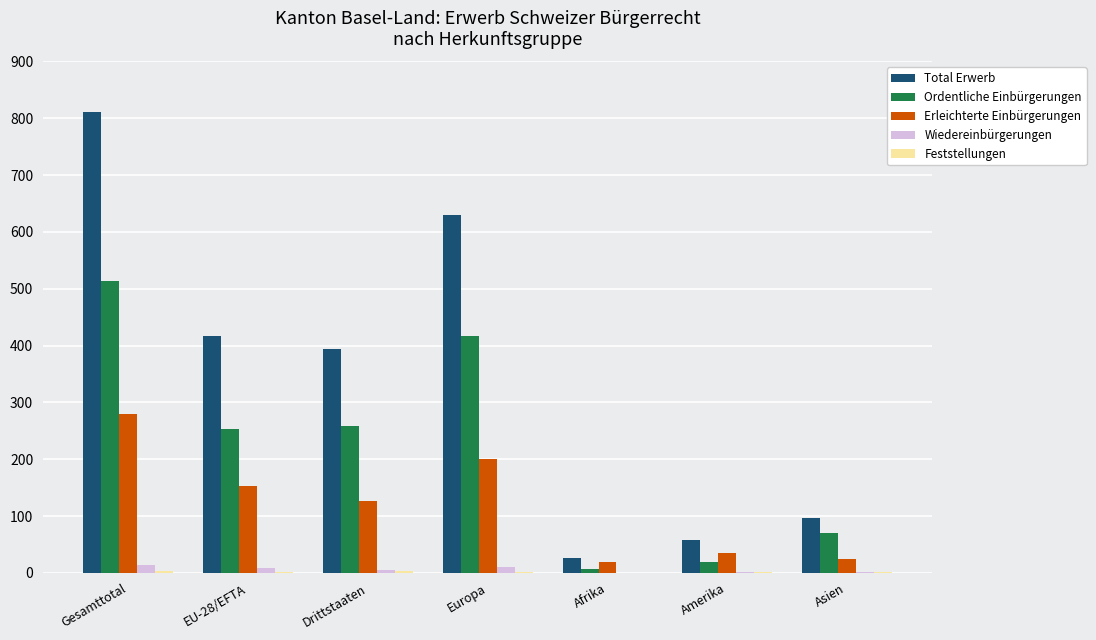

The Total Erwerb series shows 394 at Drittstaaten. True or false?

True